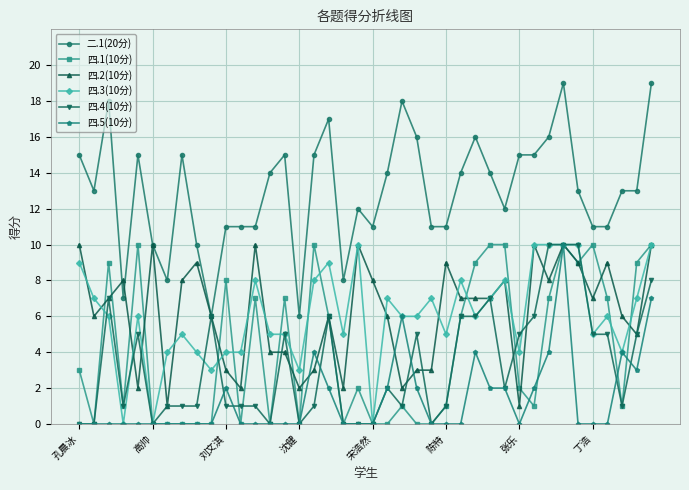

True or false: 二.1(20分) and 四.1(10分) intersect in this chart.

False